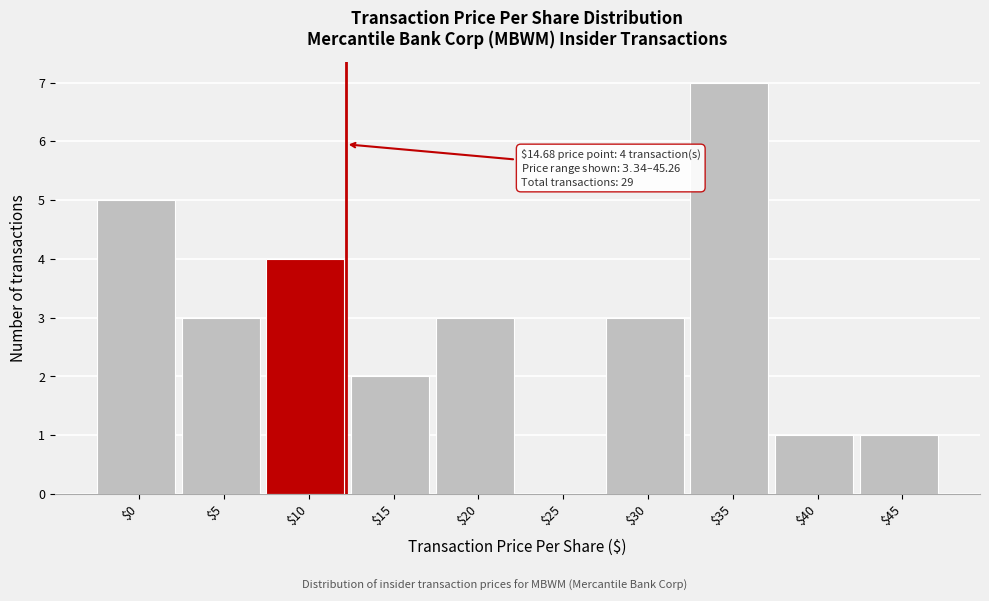

What is the approximate value at $10?

4